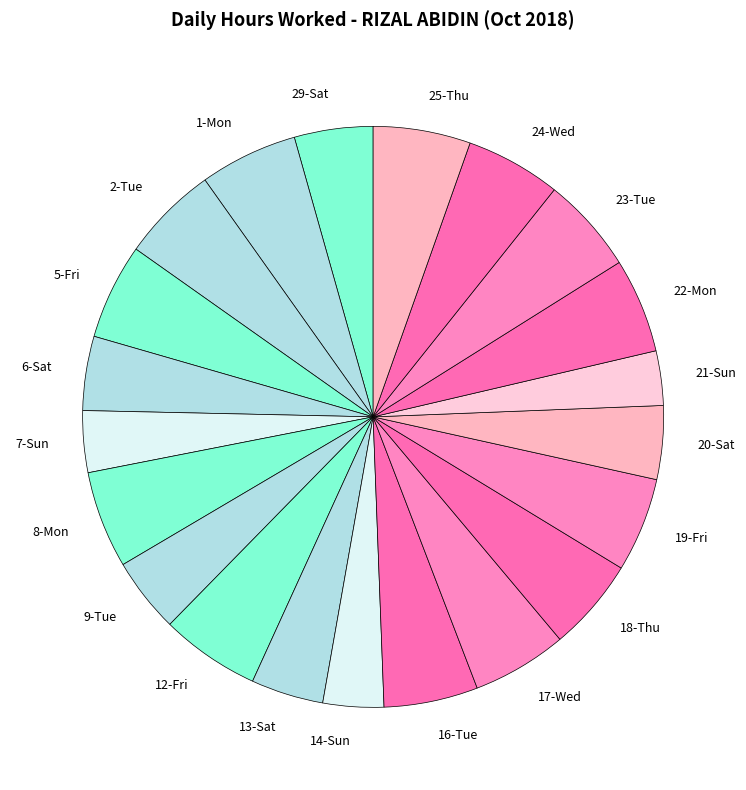

Is the sum of 19-Fri and 23-Tue greater than half?

No